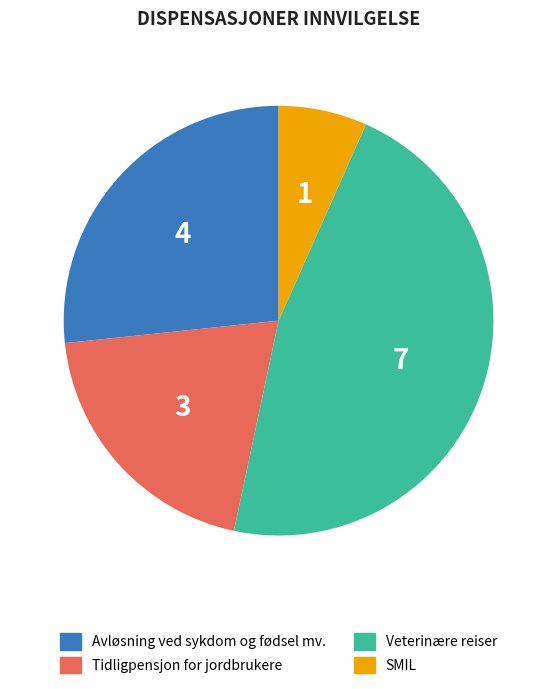

Do Avløsning ved sykdom og fødsel mv. and Veterinære reiser together represent more than half of the pie?

Yes